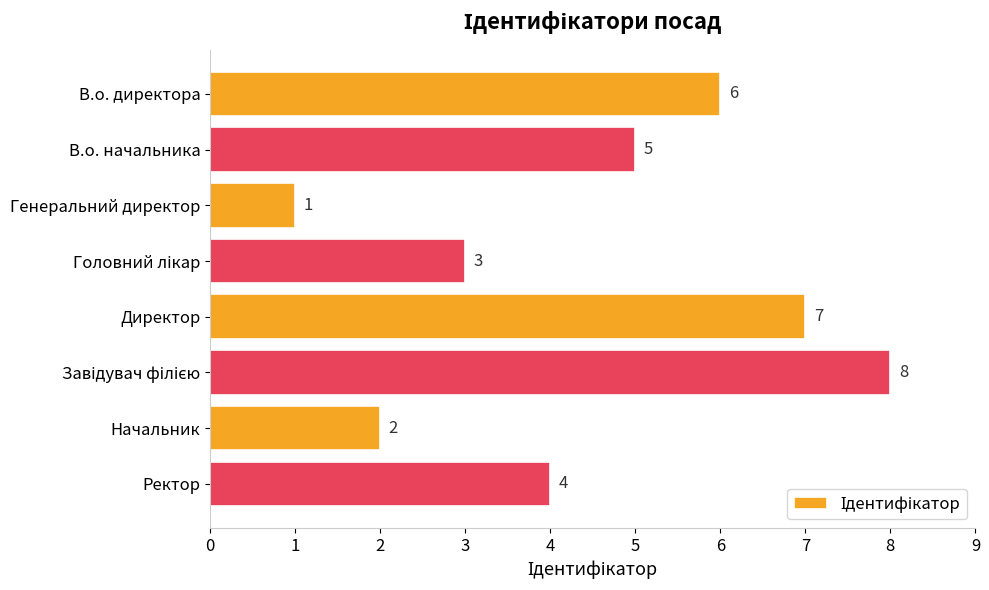

Reading top to bottom, transcribe all the data shown in this chart.

6	5	1	3	7	8	2	4